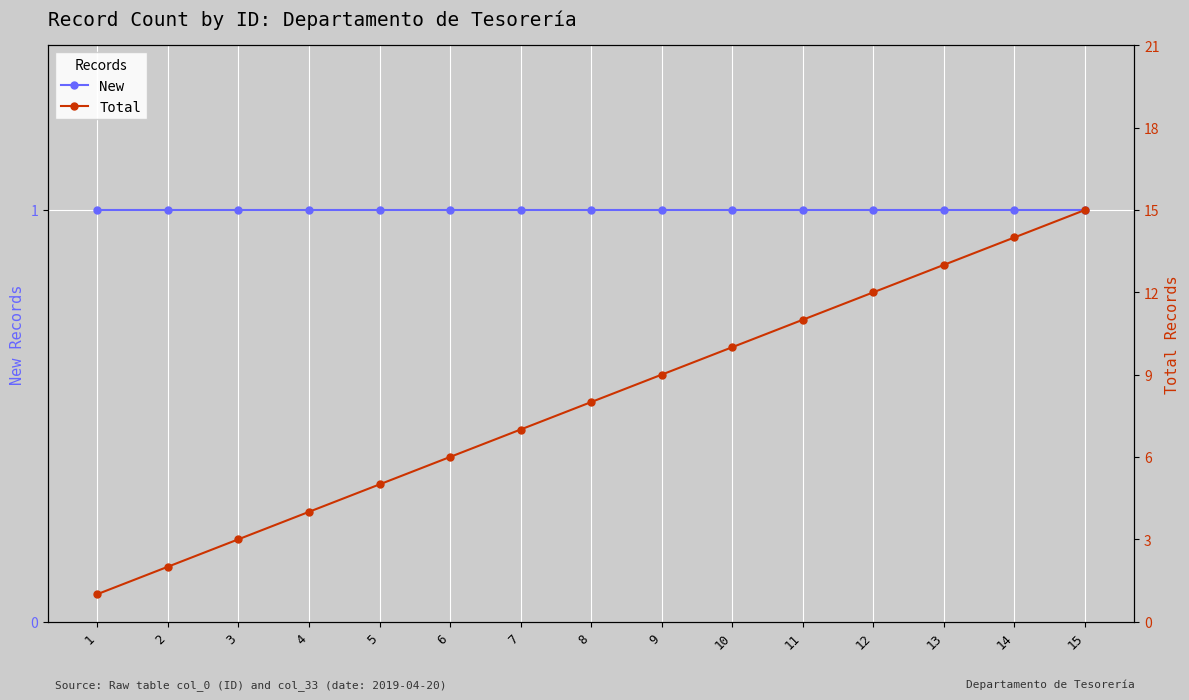

How many lines are shown in the chart?

2